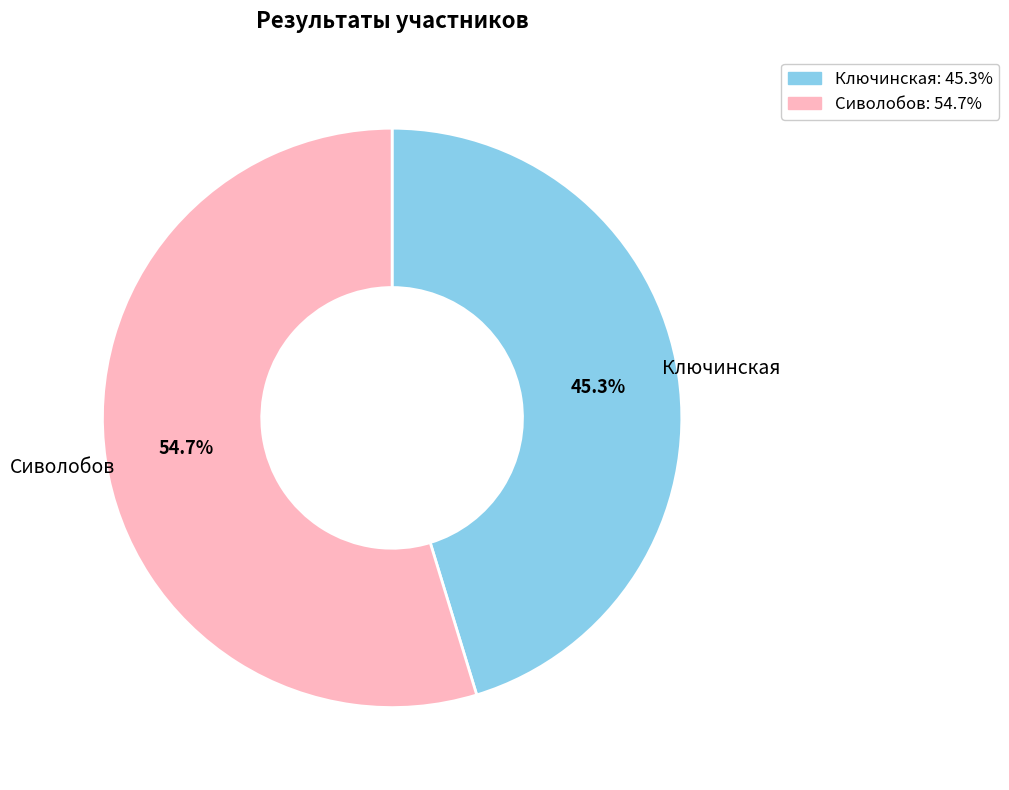

To the nearest percent, what percentage of the pie is Сиволобов?

55%